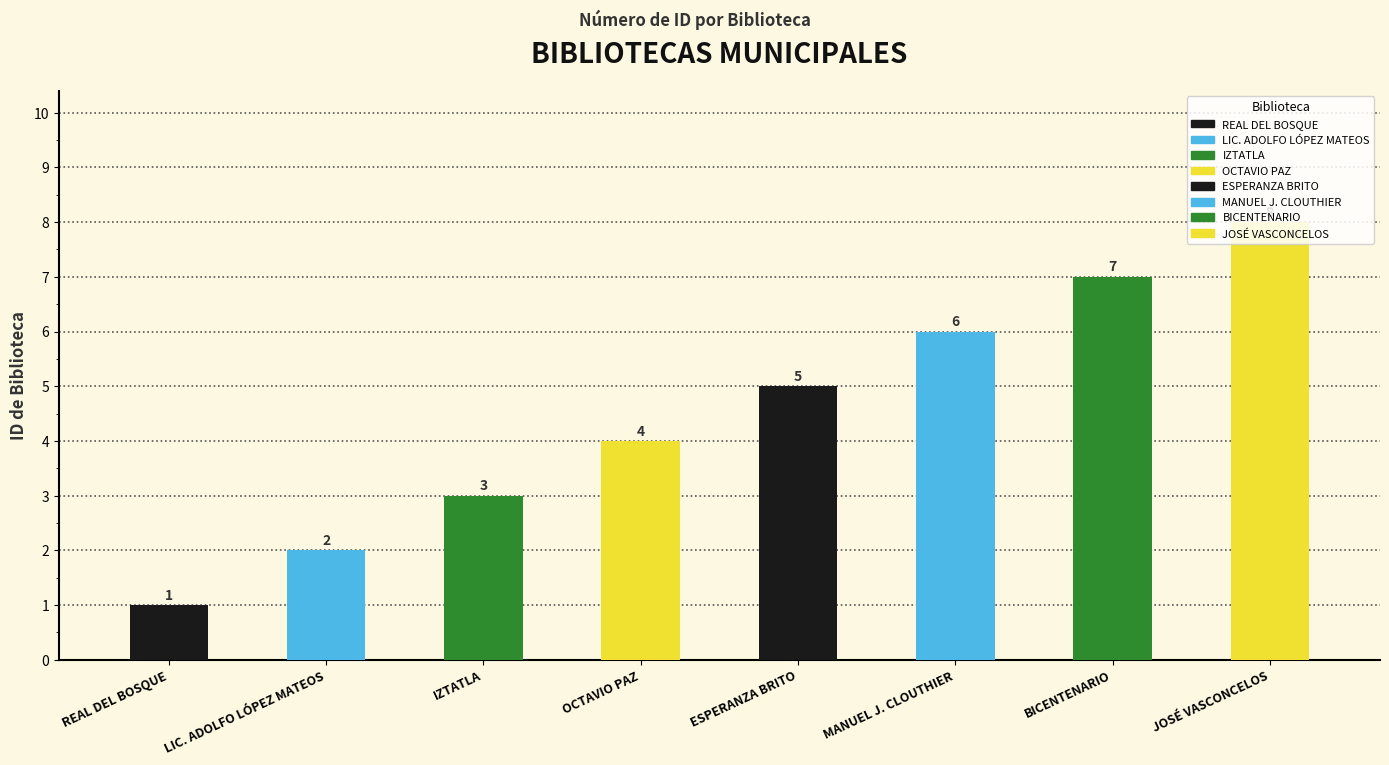

Is it true that the value at OCTAVIO PAZ is 1?

False